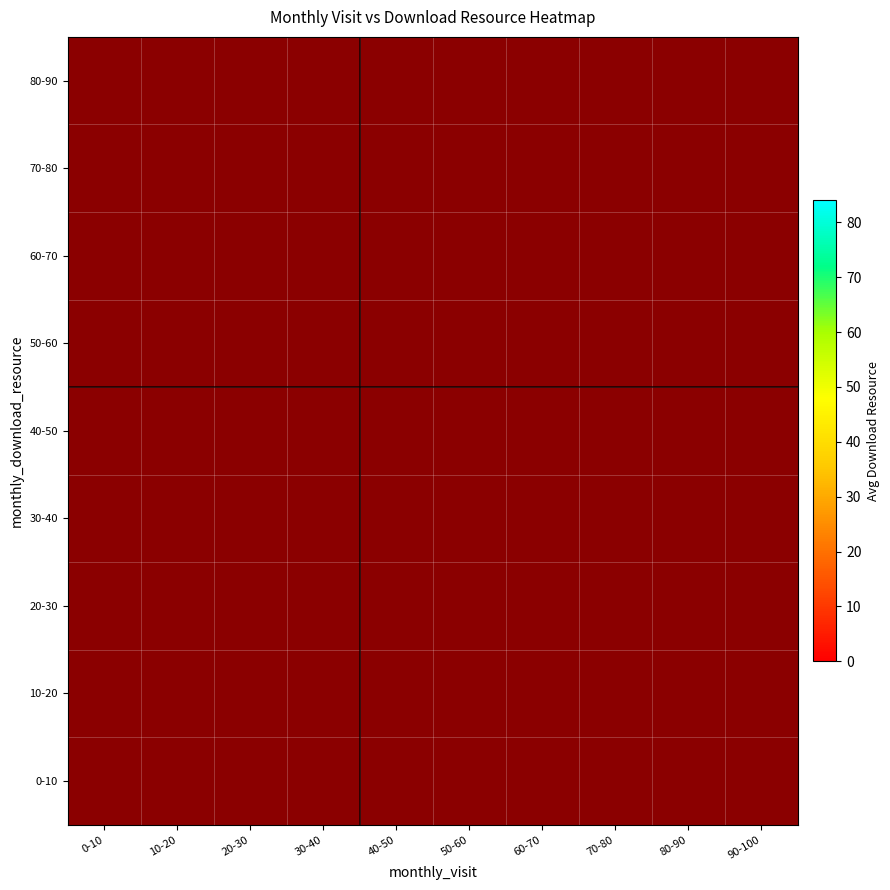

List the series in order of their overall mean, lowest first.

0-10, 10-20, 20-30, 30-40, 40-50, 50-60, 60-70, 70-80, 80-90